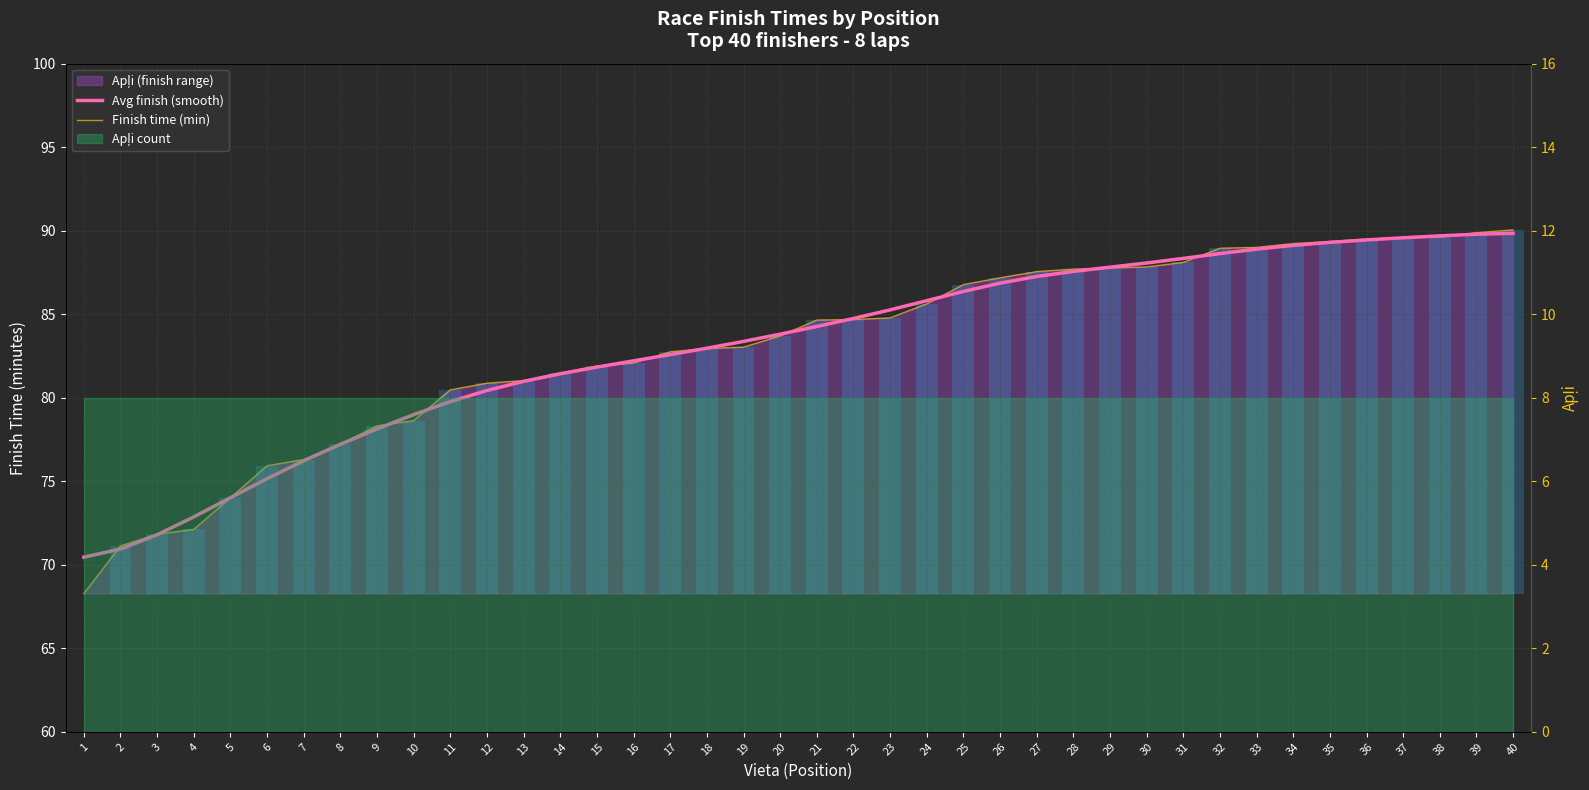

Is the value of Finish time (min) at 11 greater than the value of Avg finish (smooth) at 33?

No